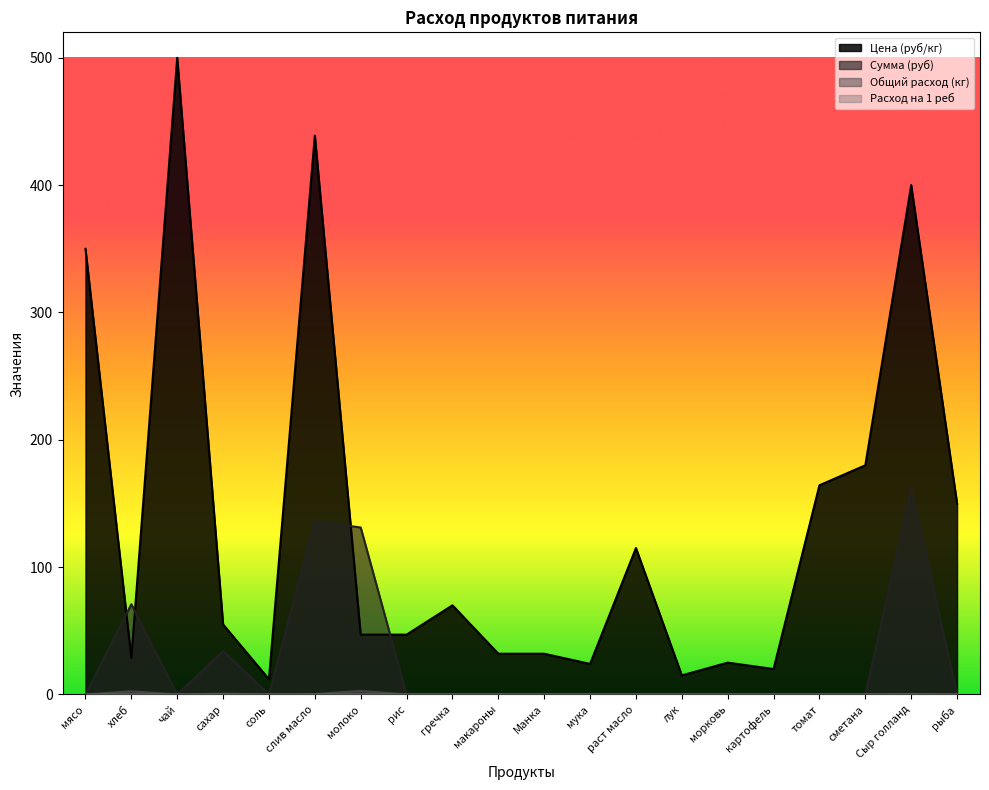

True or false: Сумма (руб) and Расход на 1 реб intersect in this chart.

False